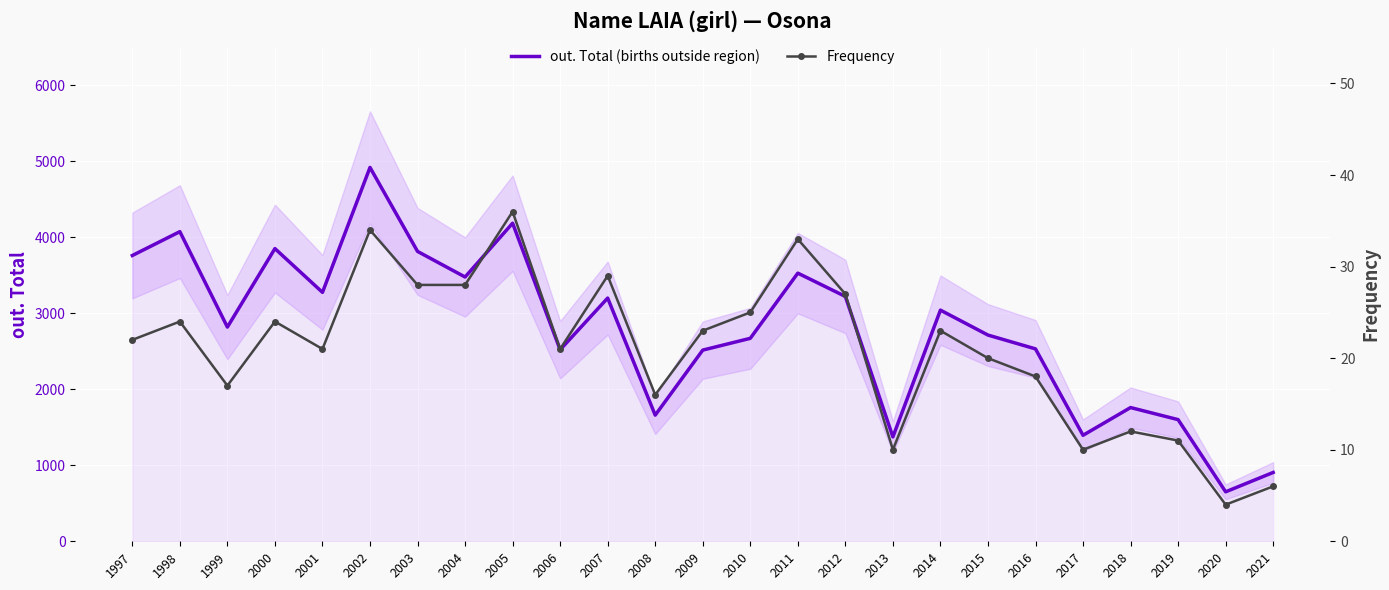

What is the minimum value for out. Total (births outside region)?

651